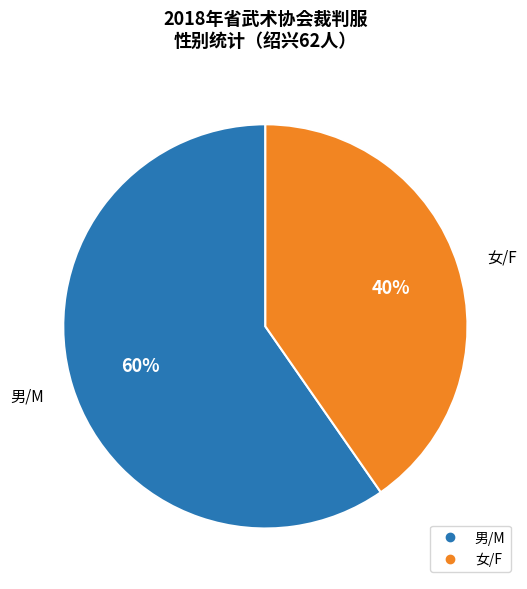

What is the largest slice in the pie chart?

男/M